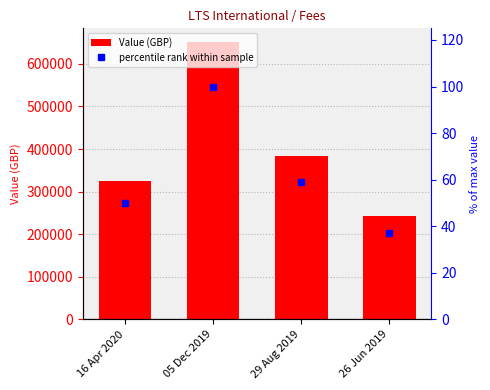

Is the value of Value (GBP) at 16 Apr 2020 greater than the value of percentile rank within sample at 16 Apr 2020?

Yes